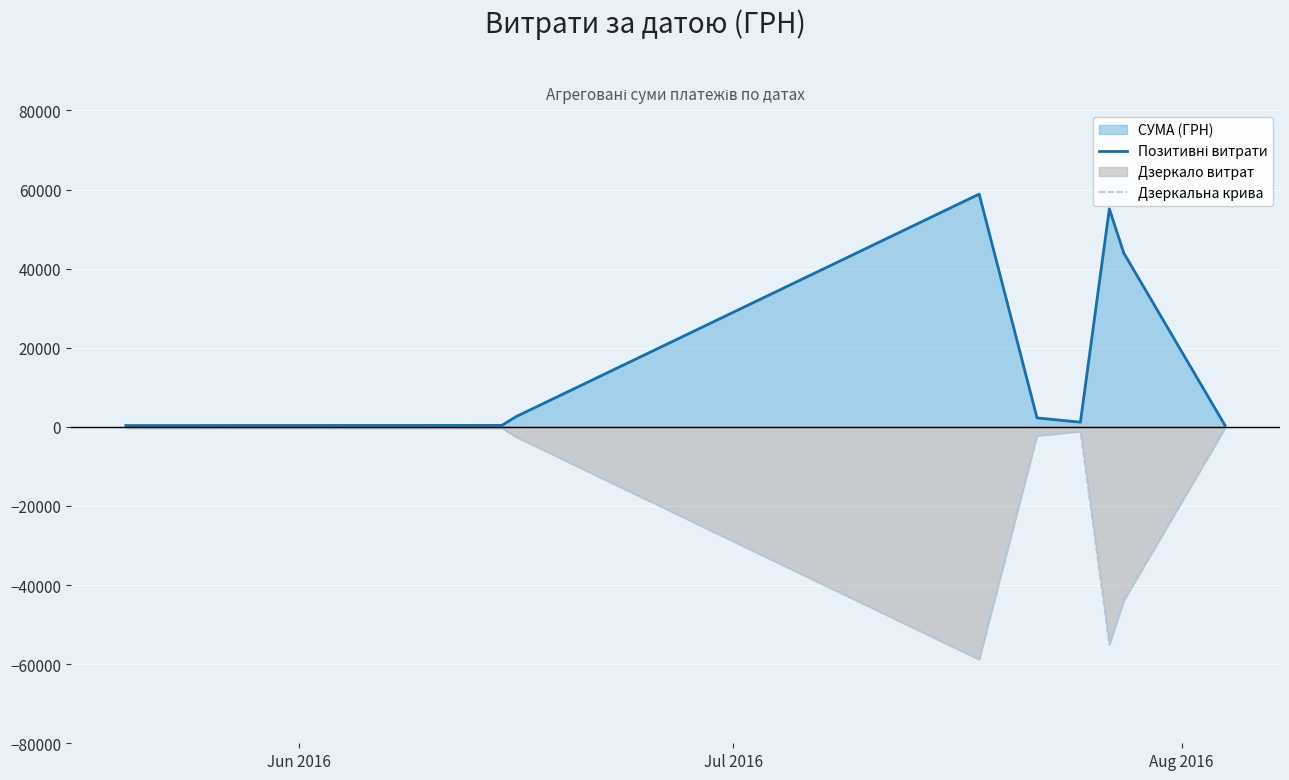

What is the minimum value shown in the chart?

-58840.0